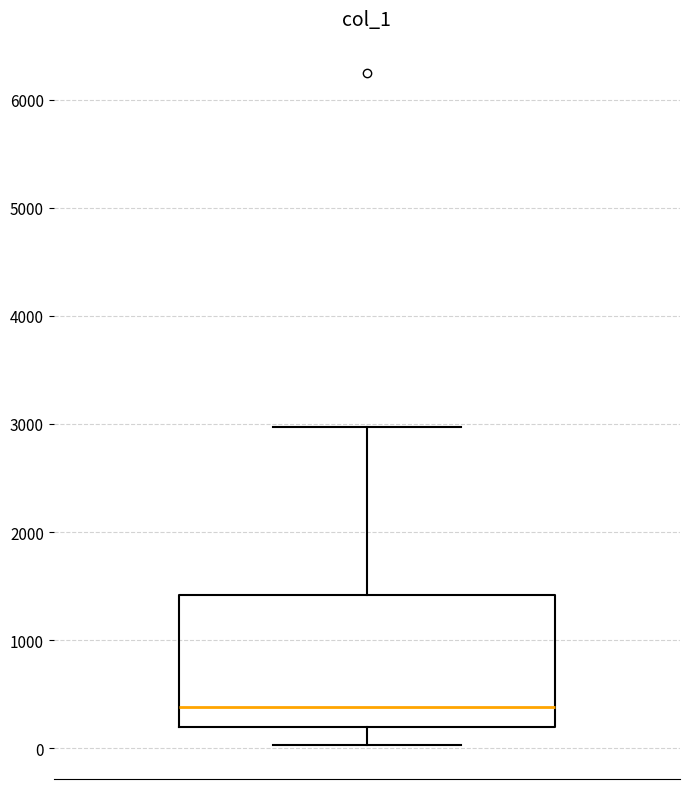

Transcribe this box plot: give where the median line is, the range the box spans, and where the two whiskers end, as read against the y-axis. The values are not printed on the chart, so give them approximately, as read against the axis.

median 400, box 200 to 1400, whiskers 0 to 3000